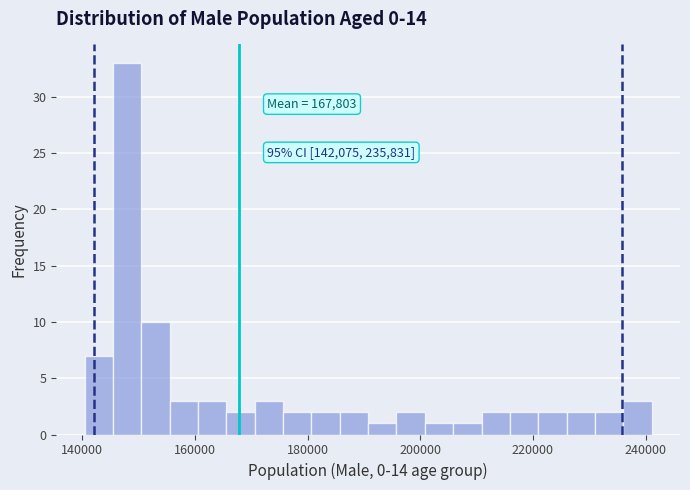

Around what value on the x-axis is the tallest bar? Give the approximate position of its centre, as read against the axis.

148000